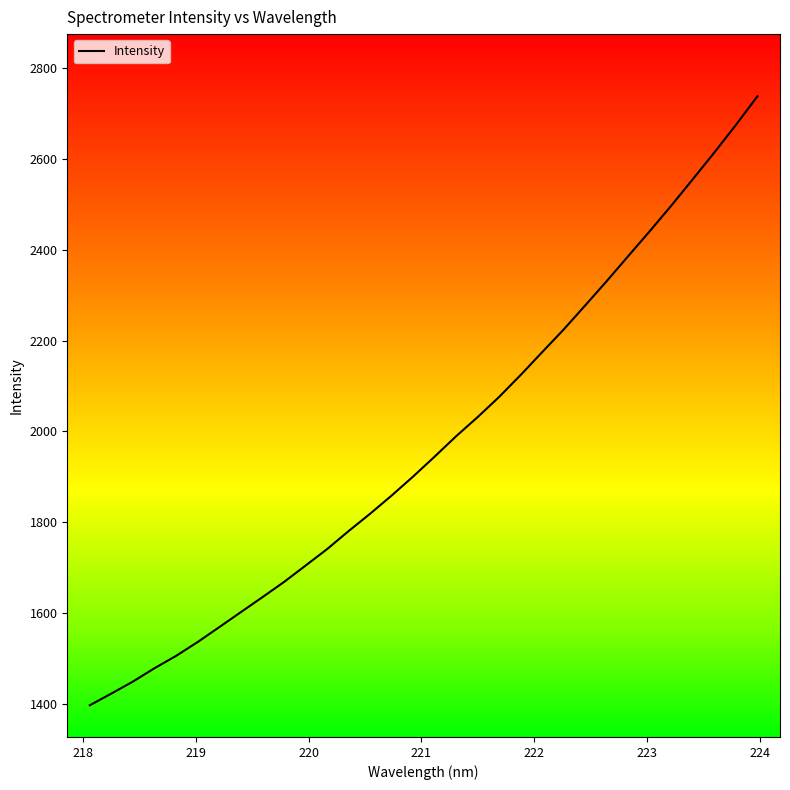

What is the minimum value for Intensity?

1396.8